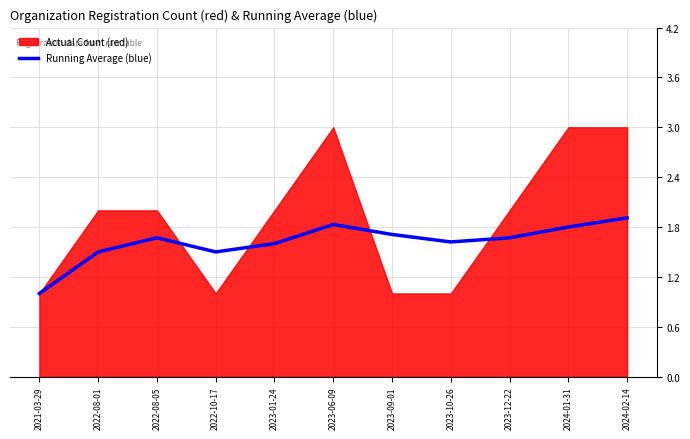

How many categories are shown in the chart?

11